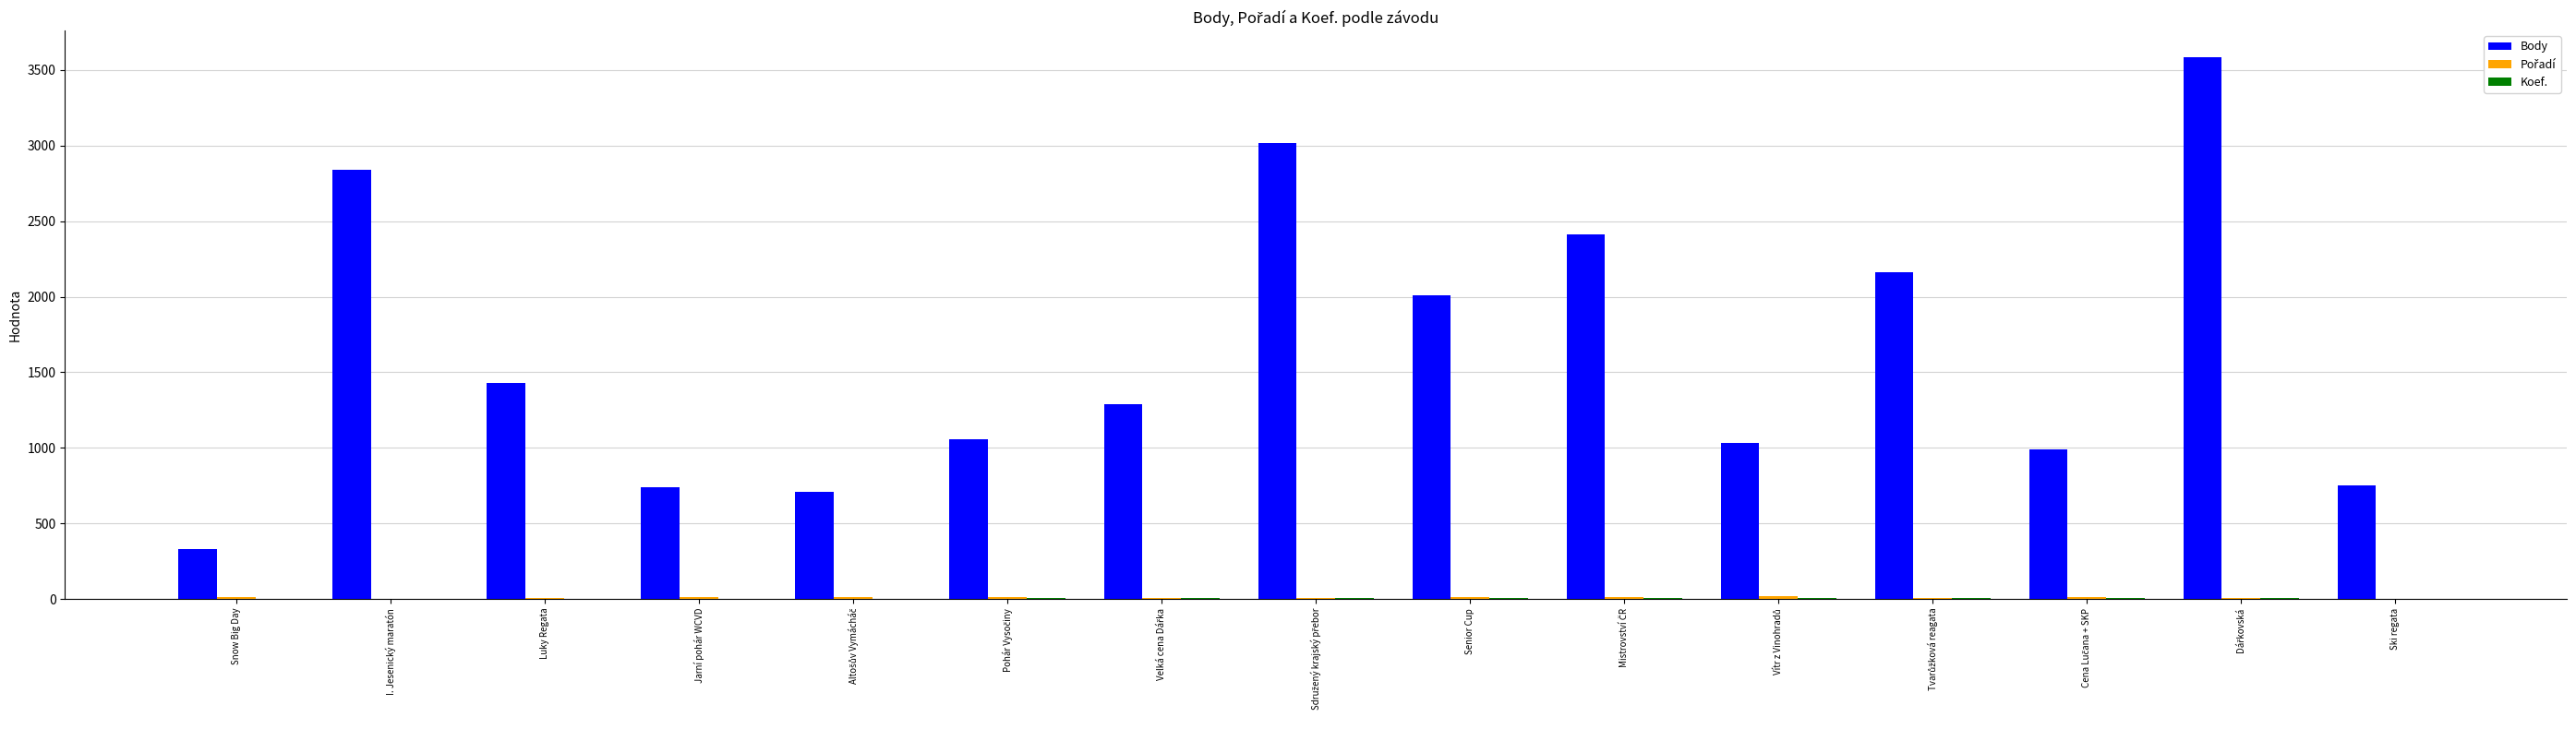

Between Luky Regata and Ski regata, which series saw the biggest shift?

Body